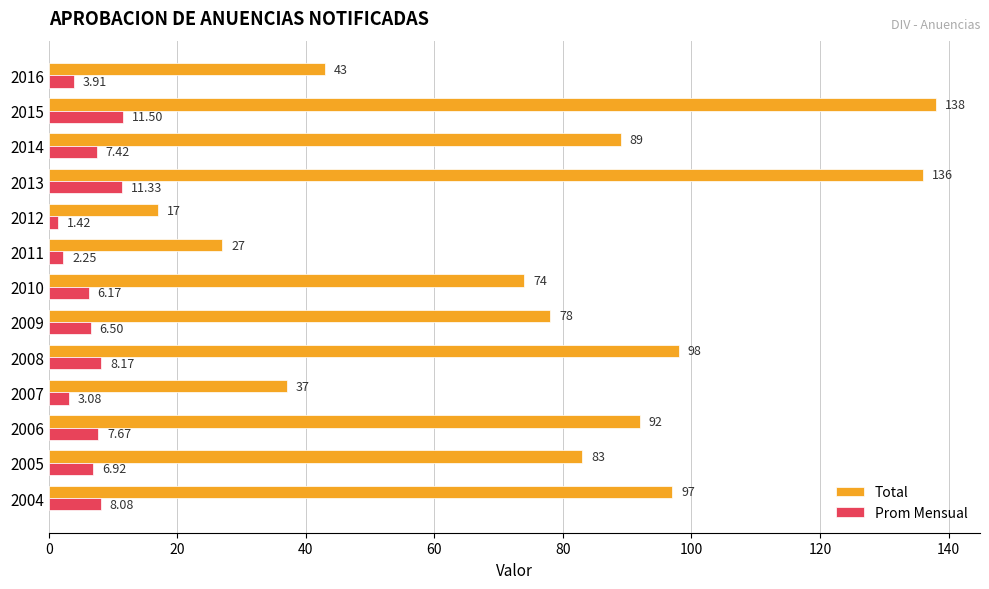

Which series has the largest total across all categories?

Total